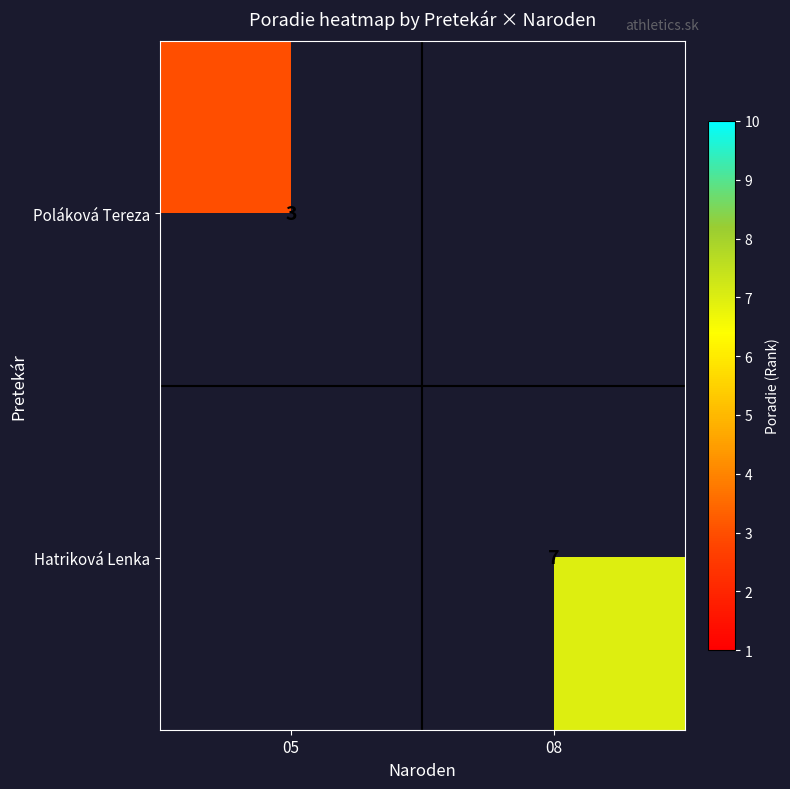

Is the value of Hatriková Lenka at 08 greater than the value of Poláková Tereza at 05?

Yes